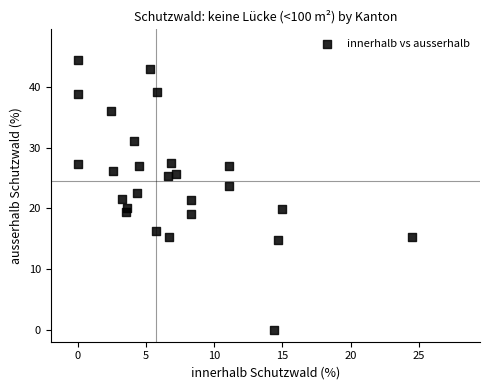

What is the range of Y values (max minus min)?

44.5